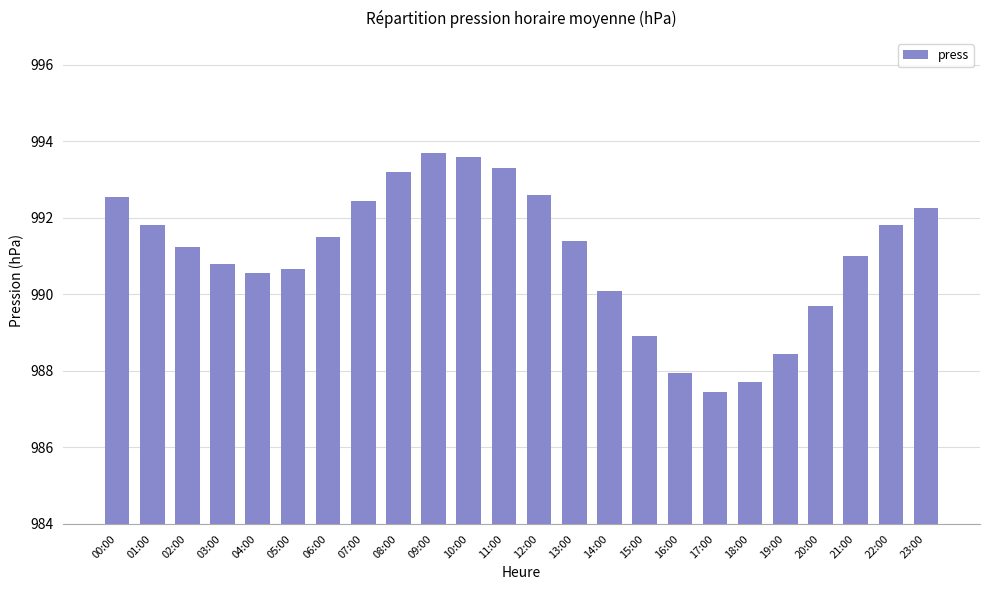

What is the greatest value displayed?

993.7